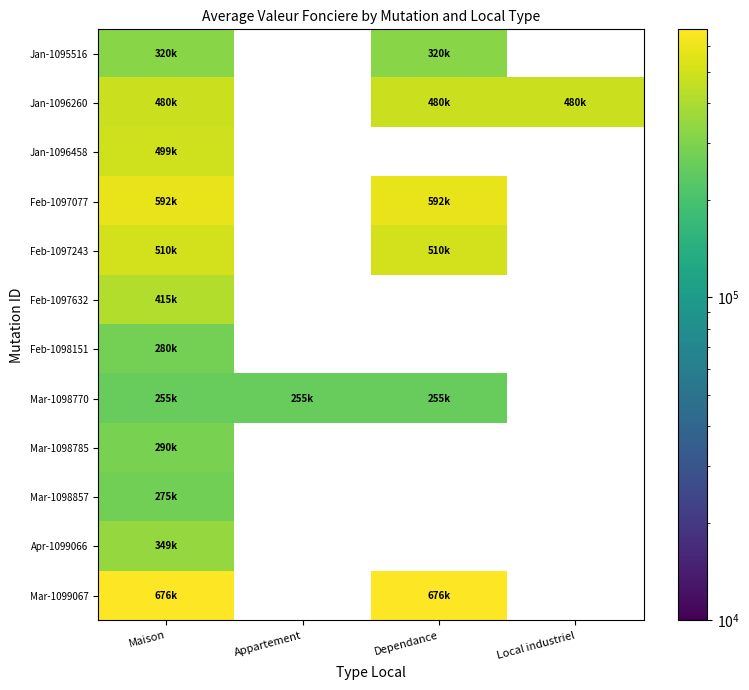

Where is Feb-1097632 nearest to the value 415500?

Maison